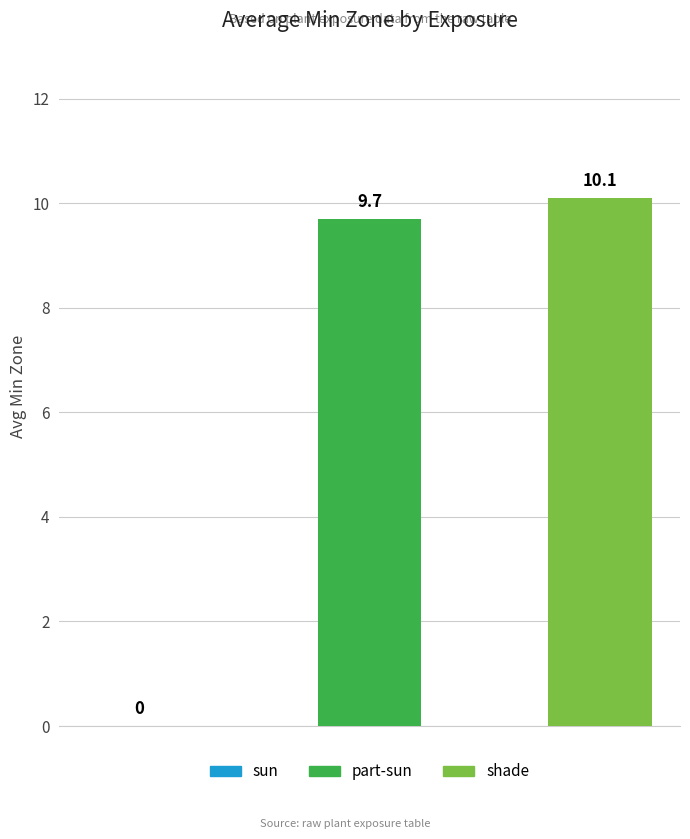

What is the sum of all values?

19.8